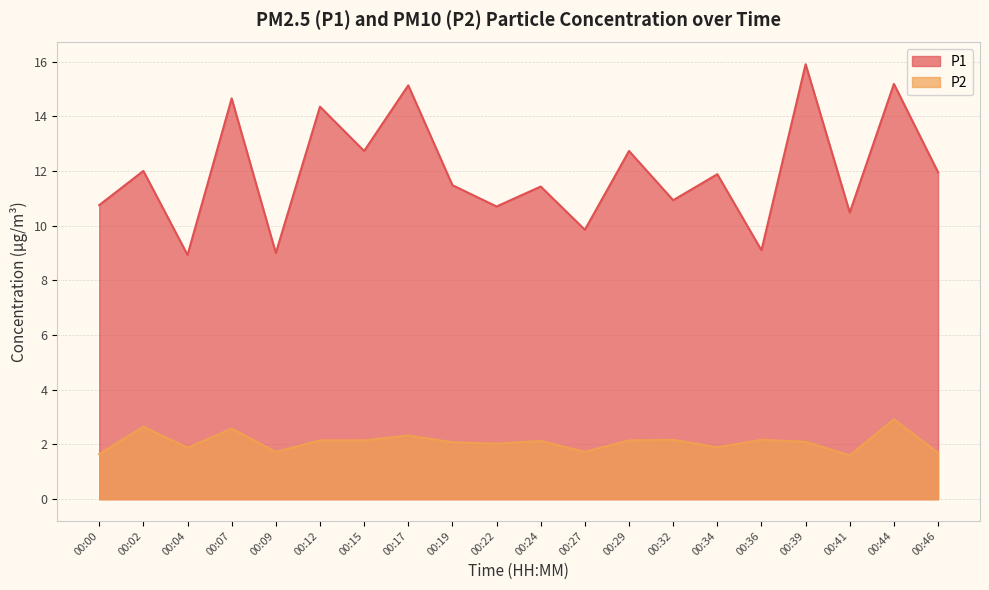

In P1, how many points are higher than both neighbors (excluding endpoints)?

9